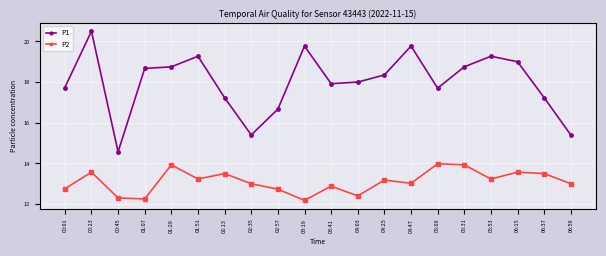

What is the value of the P2 point at the 13th from the left?

13.2